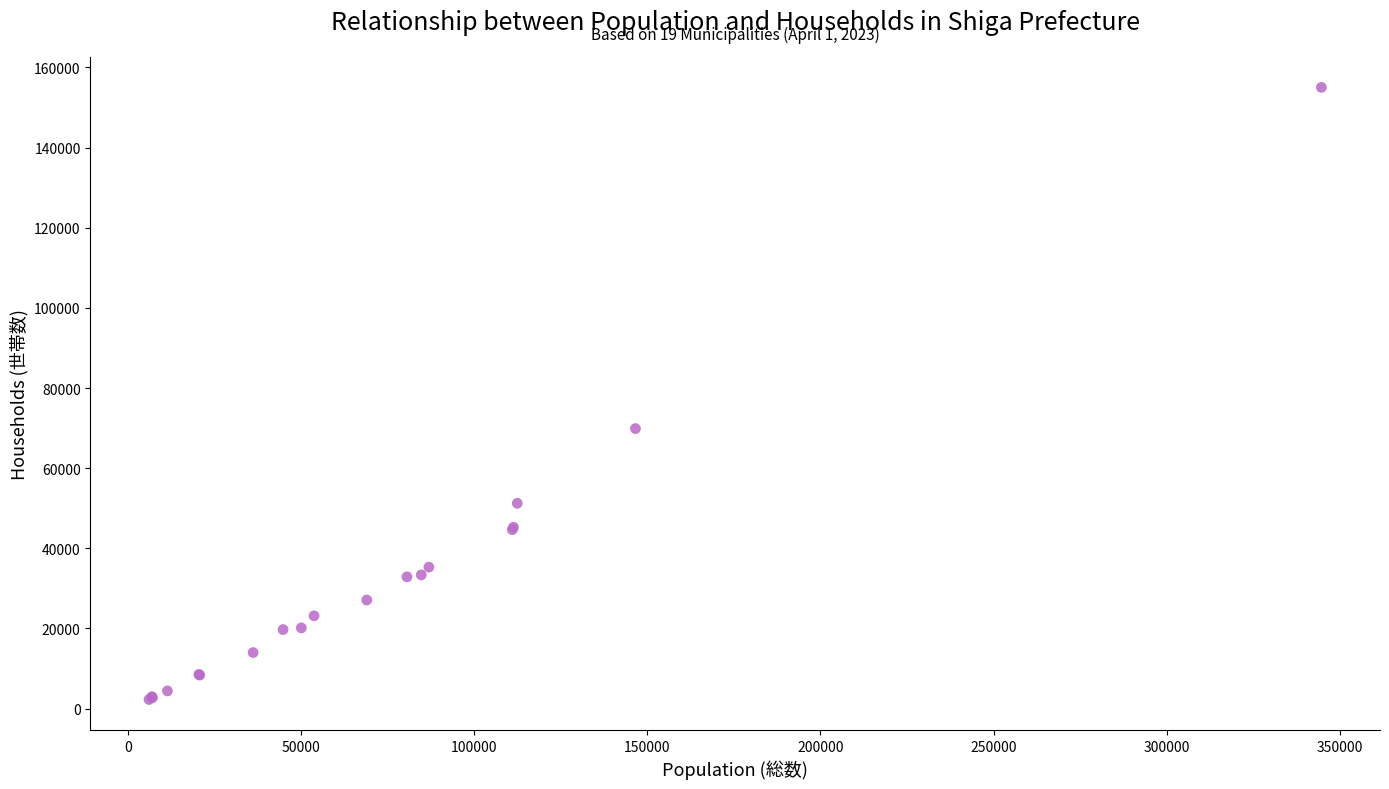

What Y value in the scatter plot is closest to 78654?

69884